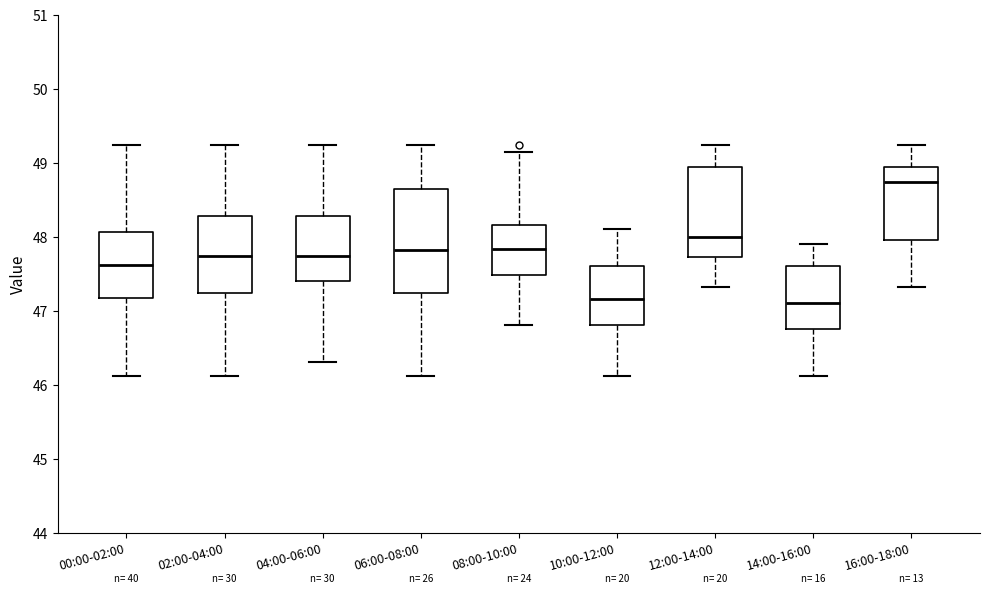

Which box is the tallest, from its lower edge to its upper edge?

06:00-08:00